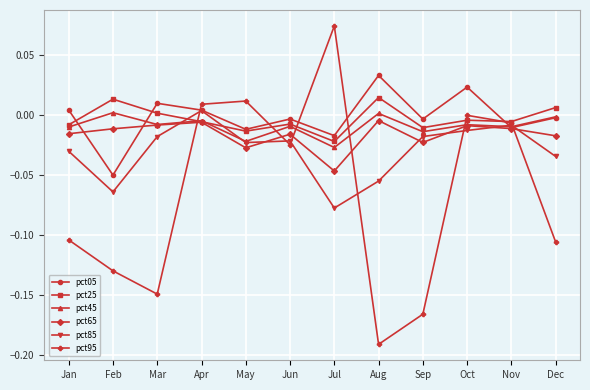

True or false: pct05 and pct95 intersect in this chart.

True